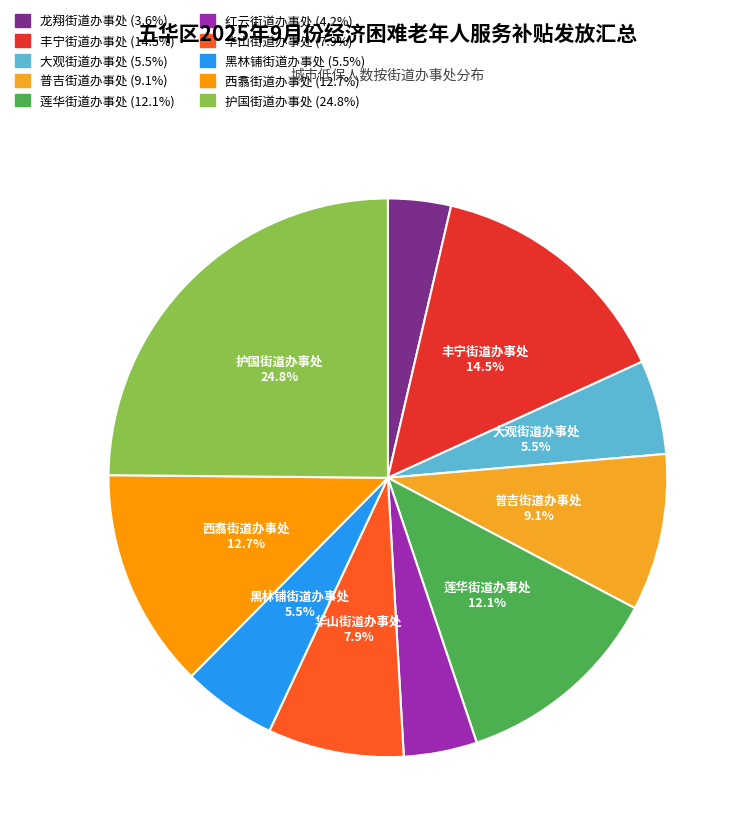

What is the smallest slice in the pie chart?

龙翔街道办事处